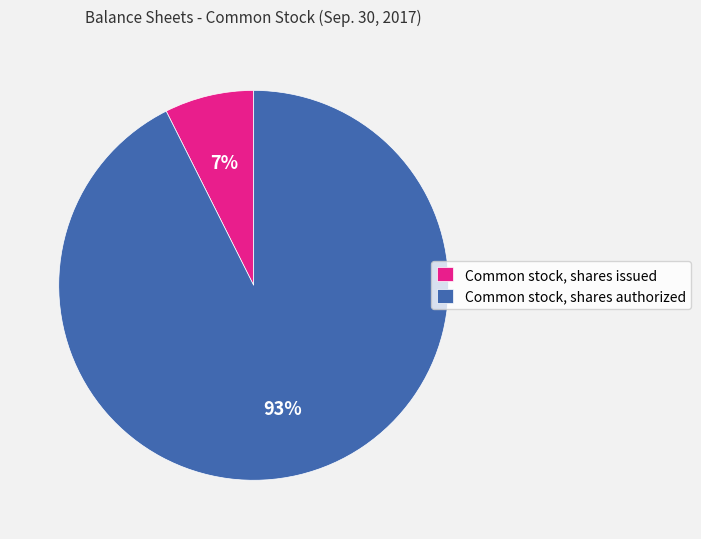

Combined, do Common stock, shares authorized and Common stock, shares issued account for over 50%?

Yes